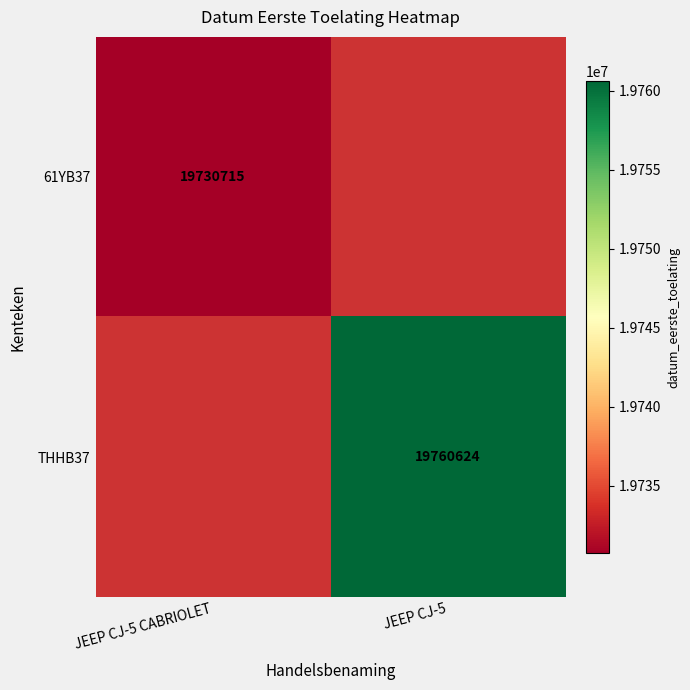

The 61YB37 series shows 32366442 at JEEP CJ-5 CABRIOLET. True or false?

False